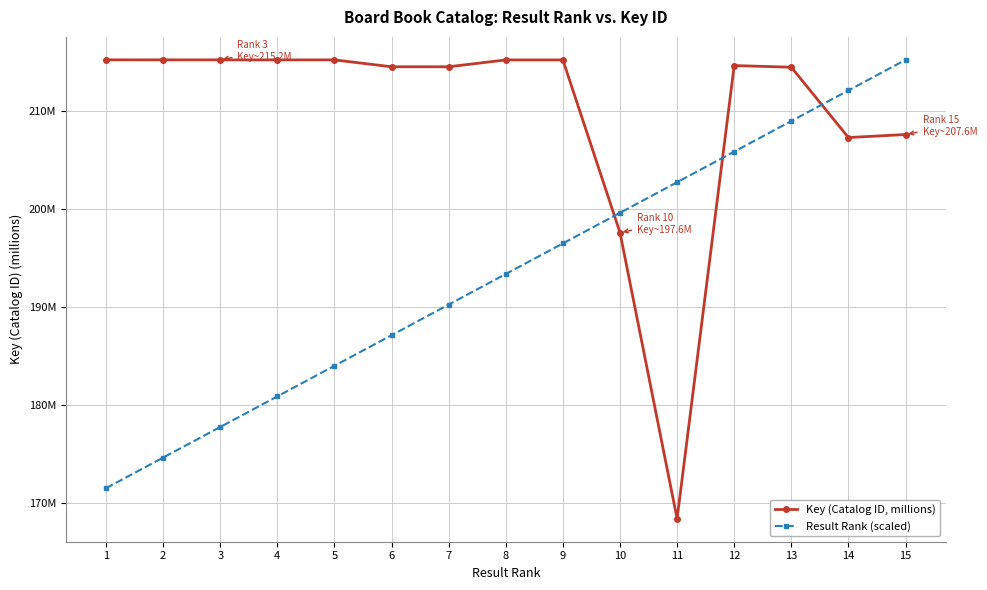

Which series has the largest range (max minus min)?

Key (Catalog ID, millions)